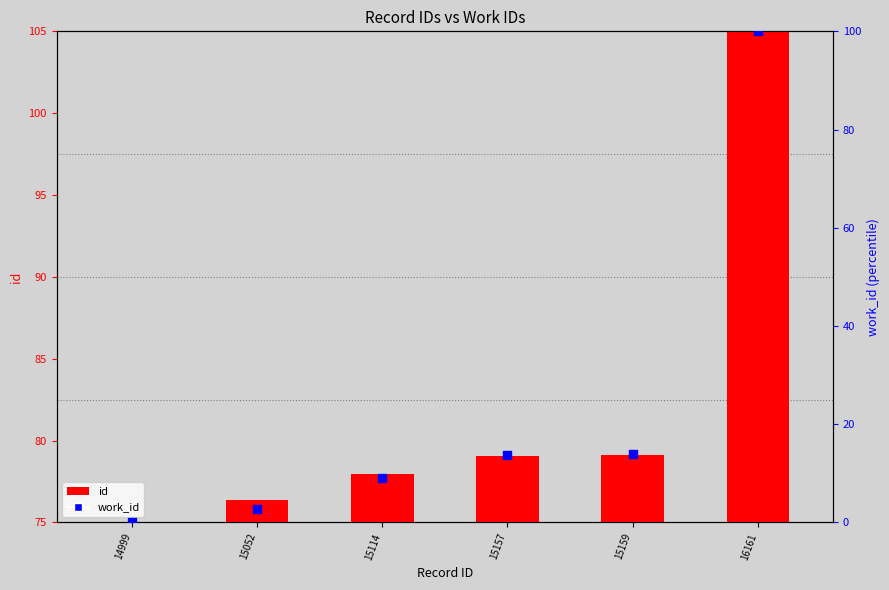

What are all the series names shown in the legend?

id, work_id